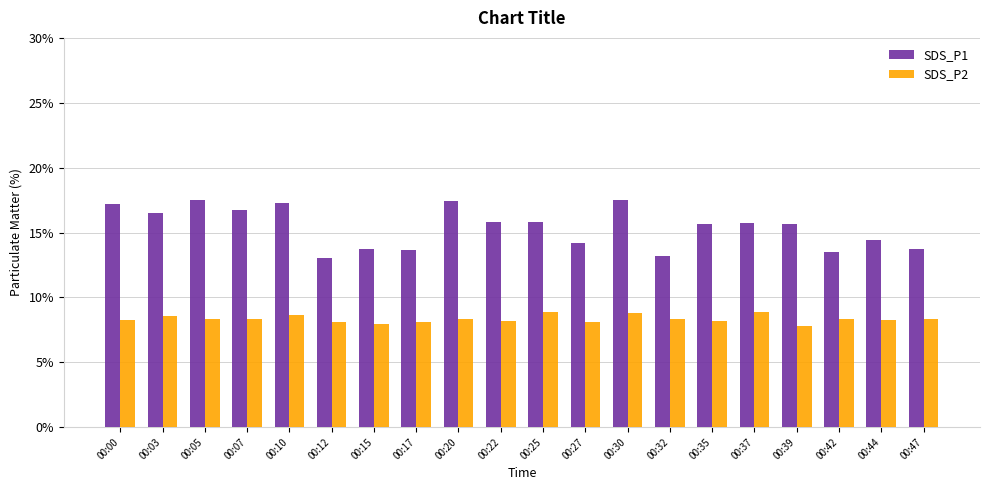

What value does the SDS_P2 series have at 00:30?

8.8